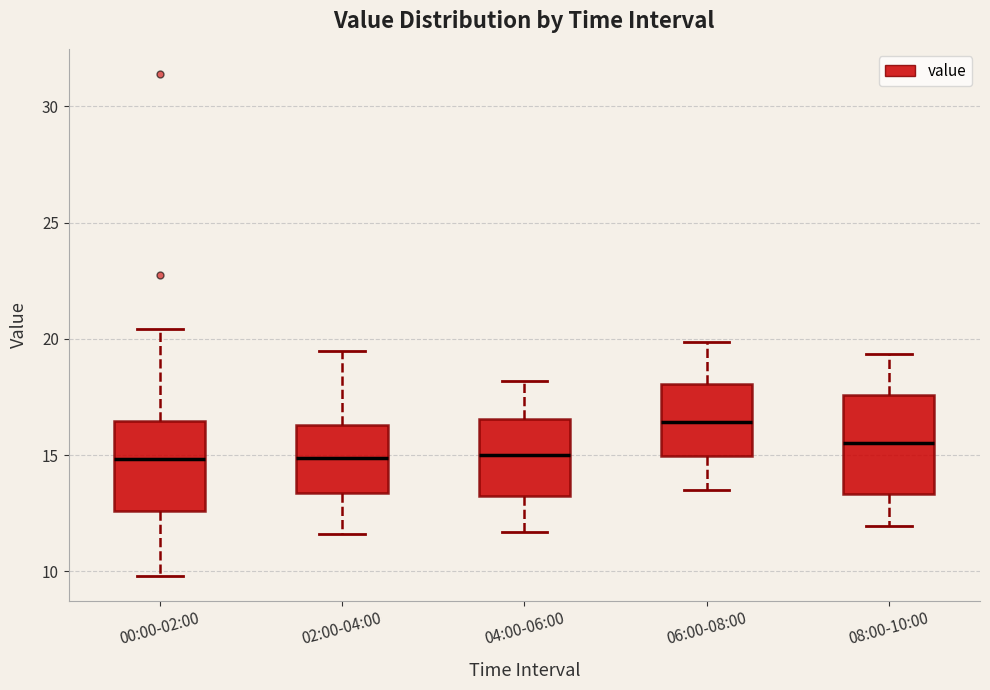

Where is the upper edge of the box for 08:00-10:00 on the y-axis? The values are not printed on the chart, so give them approximately, as read against the axis.

17.5